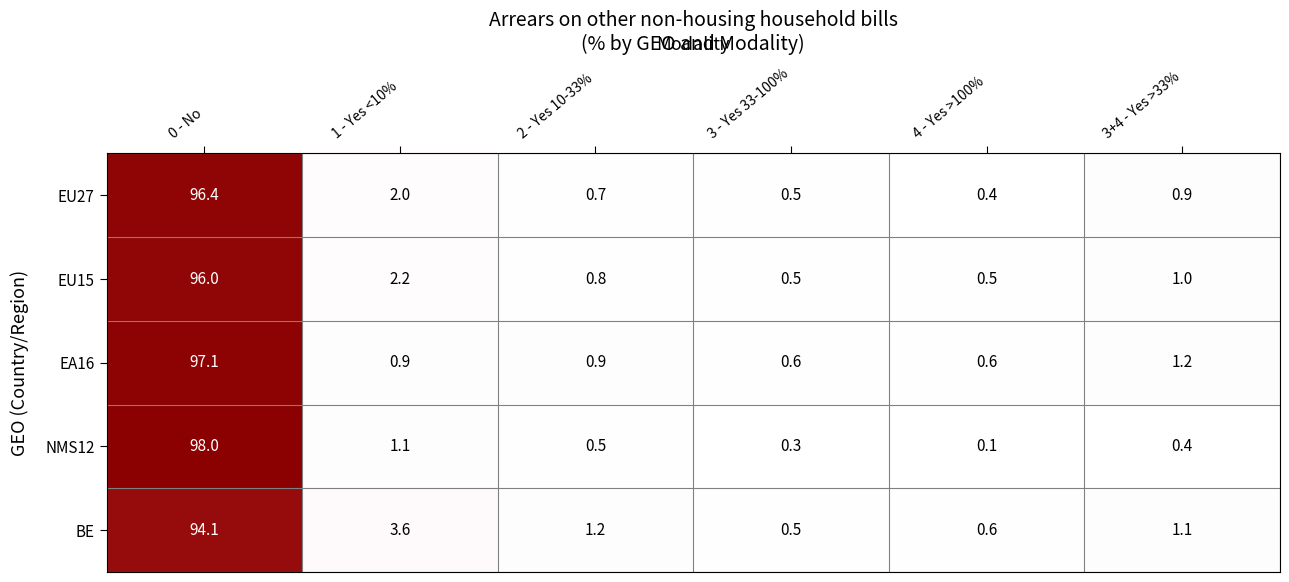

How many categories are shown in the chart?

6